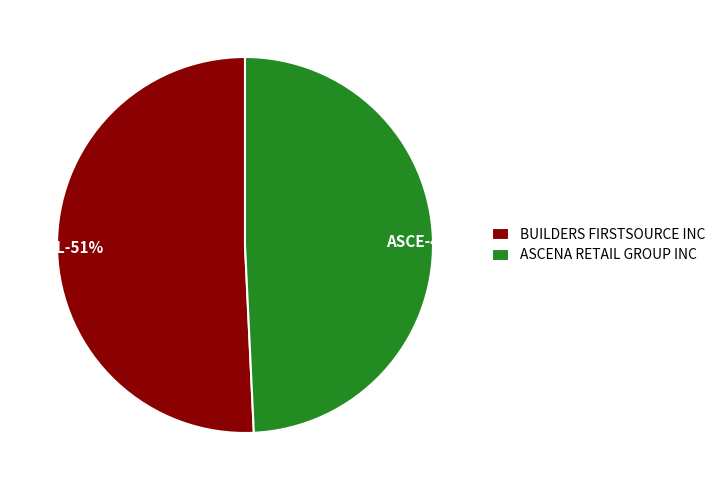

True or false: BUILDERS FIRSTSOURCE INC accounts for 63% of the total.

False